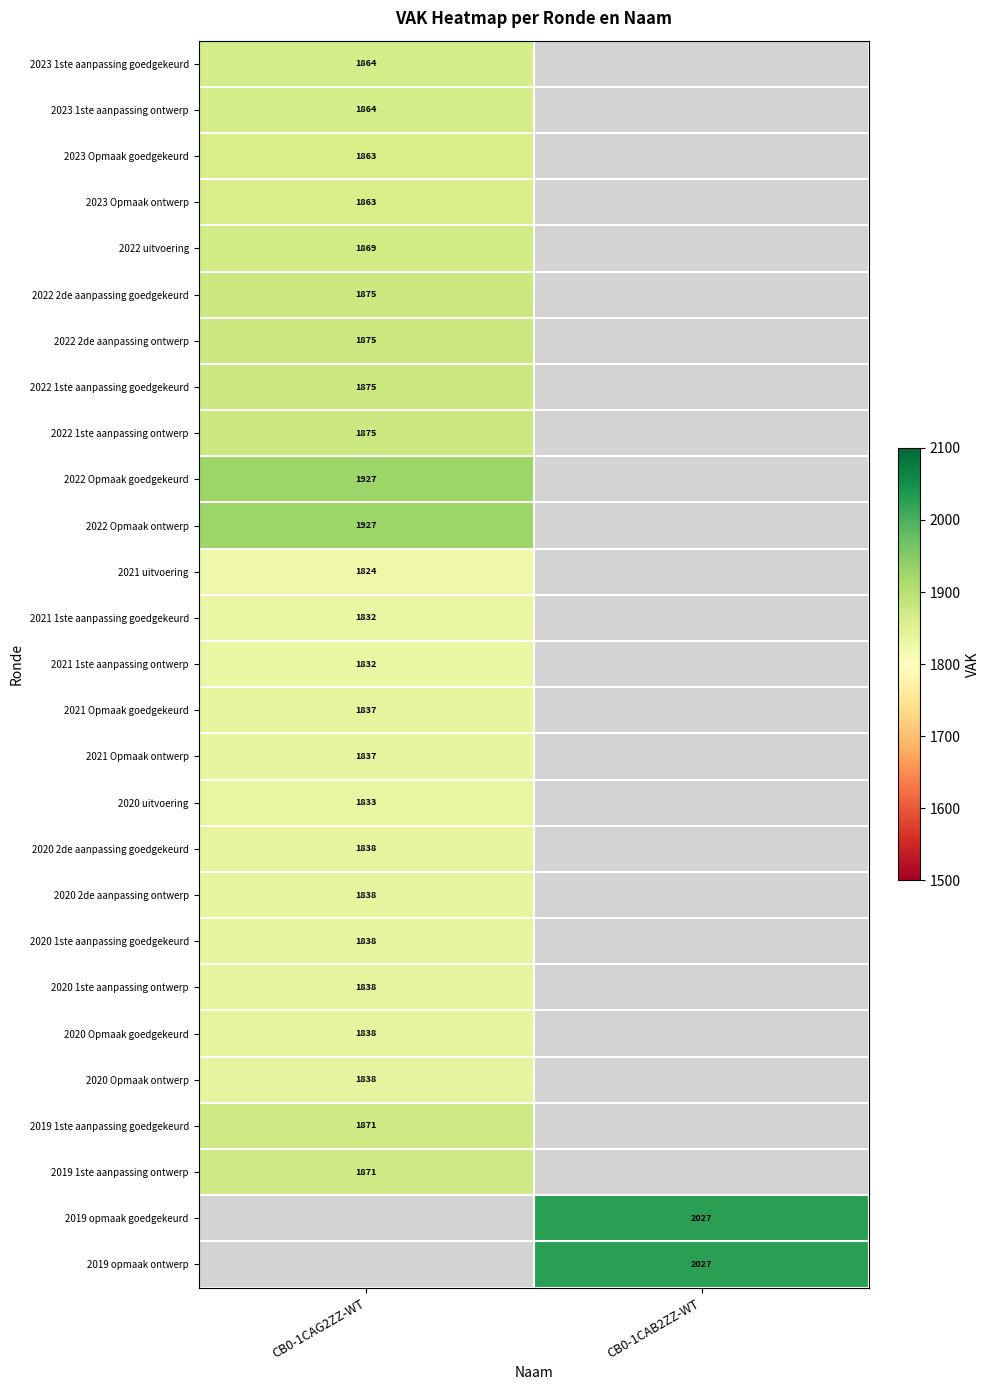

What is the maximum value shown in the chart?

2027.0